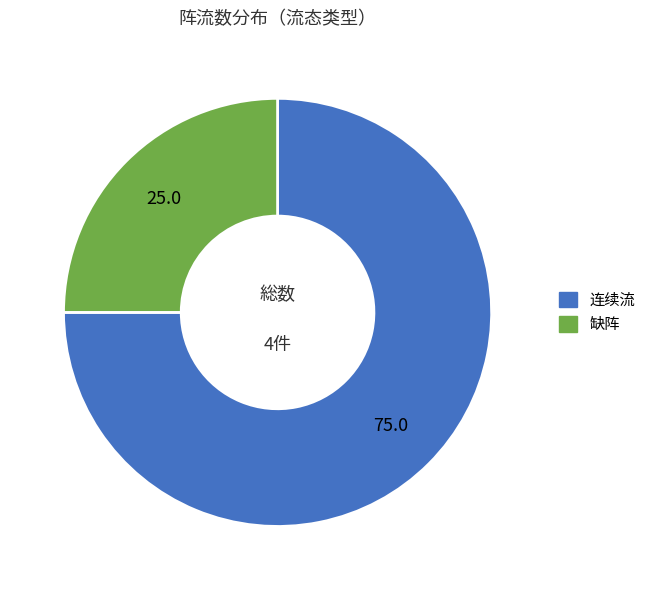

Count the number of slices in the pie.

2